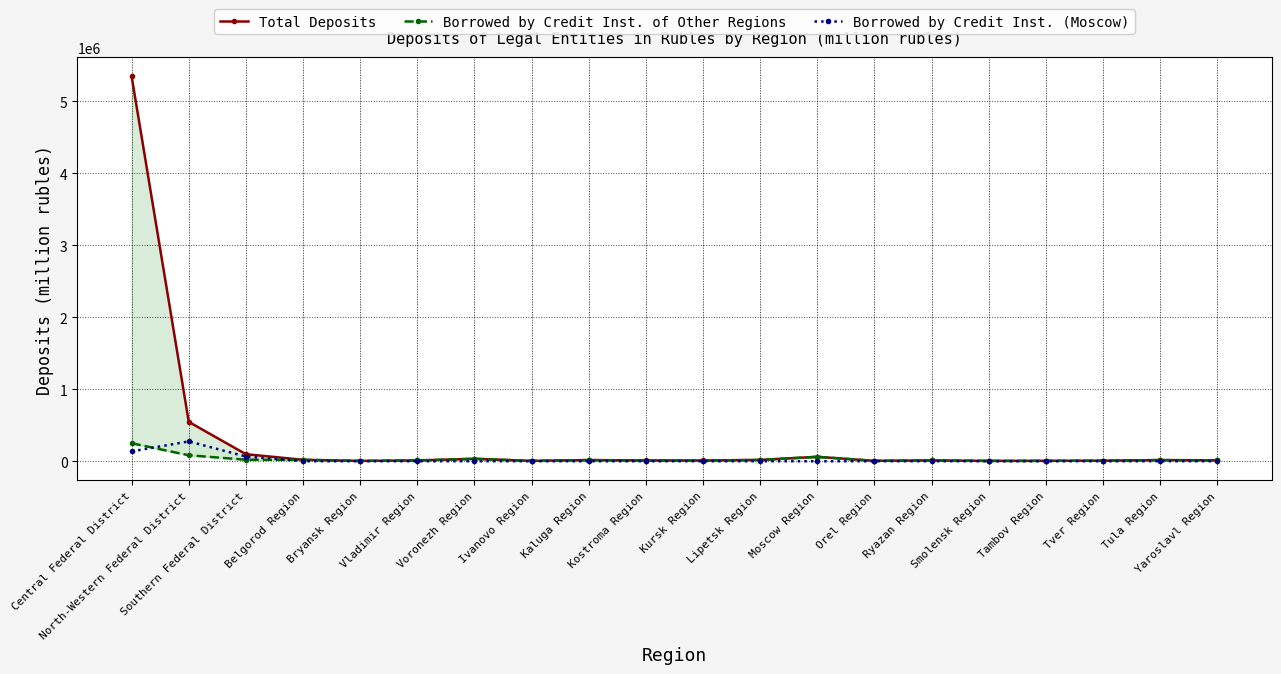

What is the difference between the highest and lowest values at Tambov Region?

5488